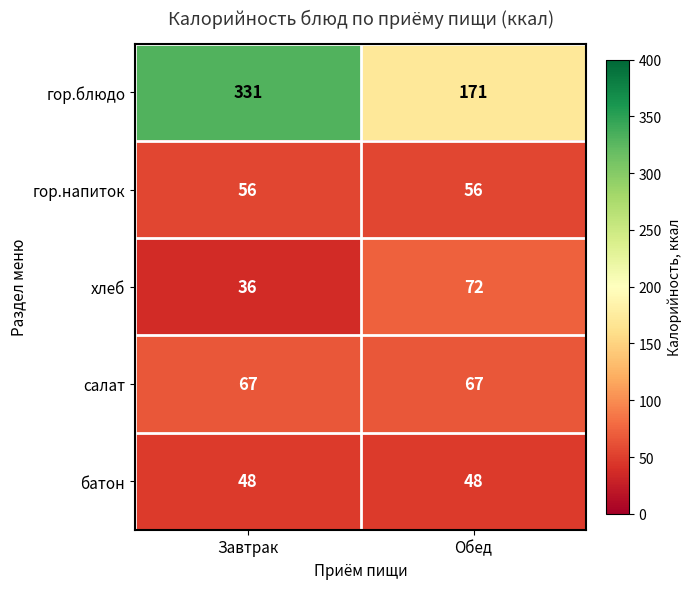

The гор.блюдо series shows 579 at Завтрак. True or false?

False